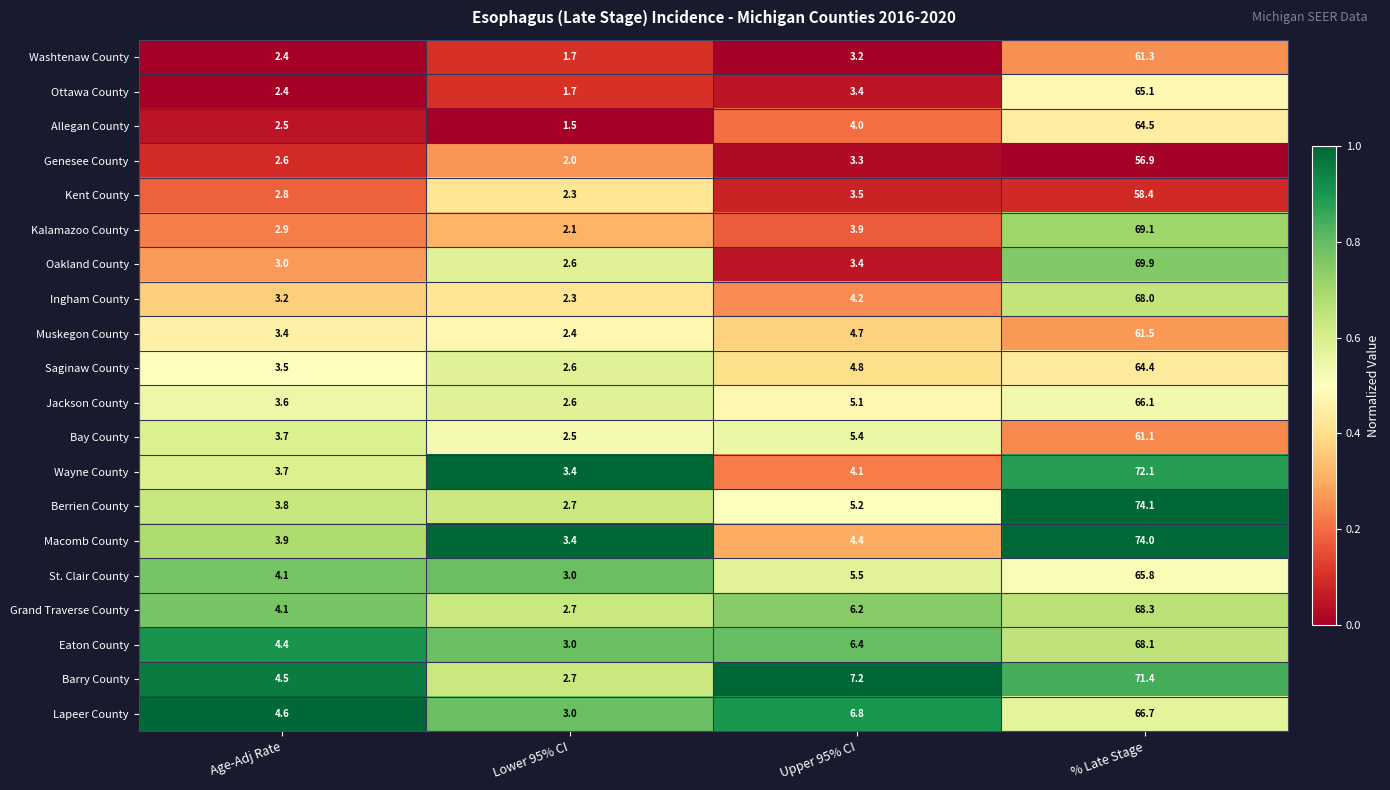

What is the difference between the Oakland County values at % Late Stage and Age-Adj Rate?

66.9